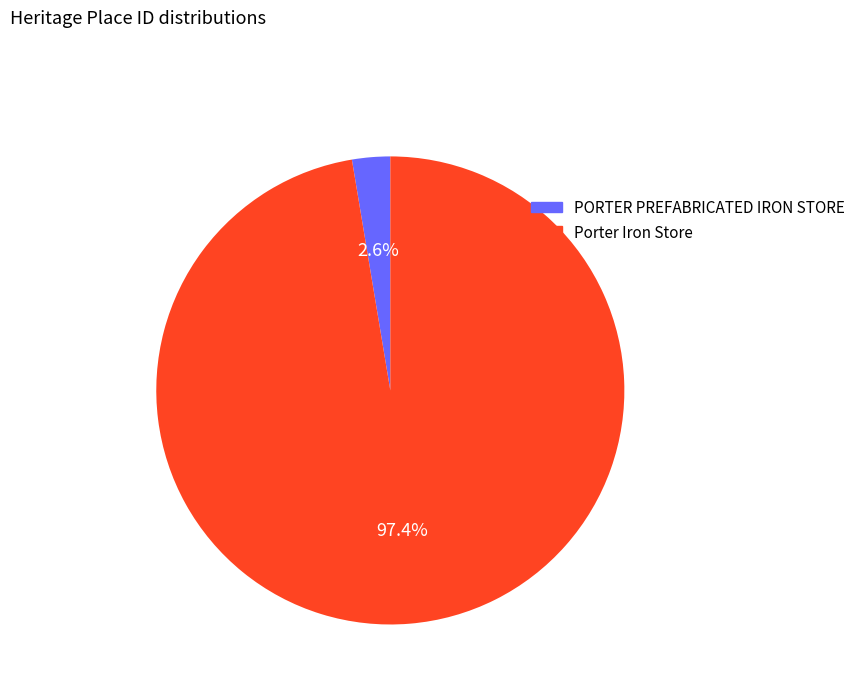

Which slice is the smallest?

PORTER PREFABRICATED IRON STORE